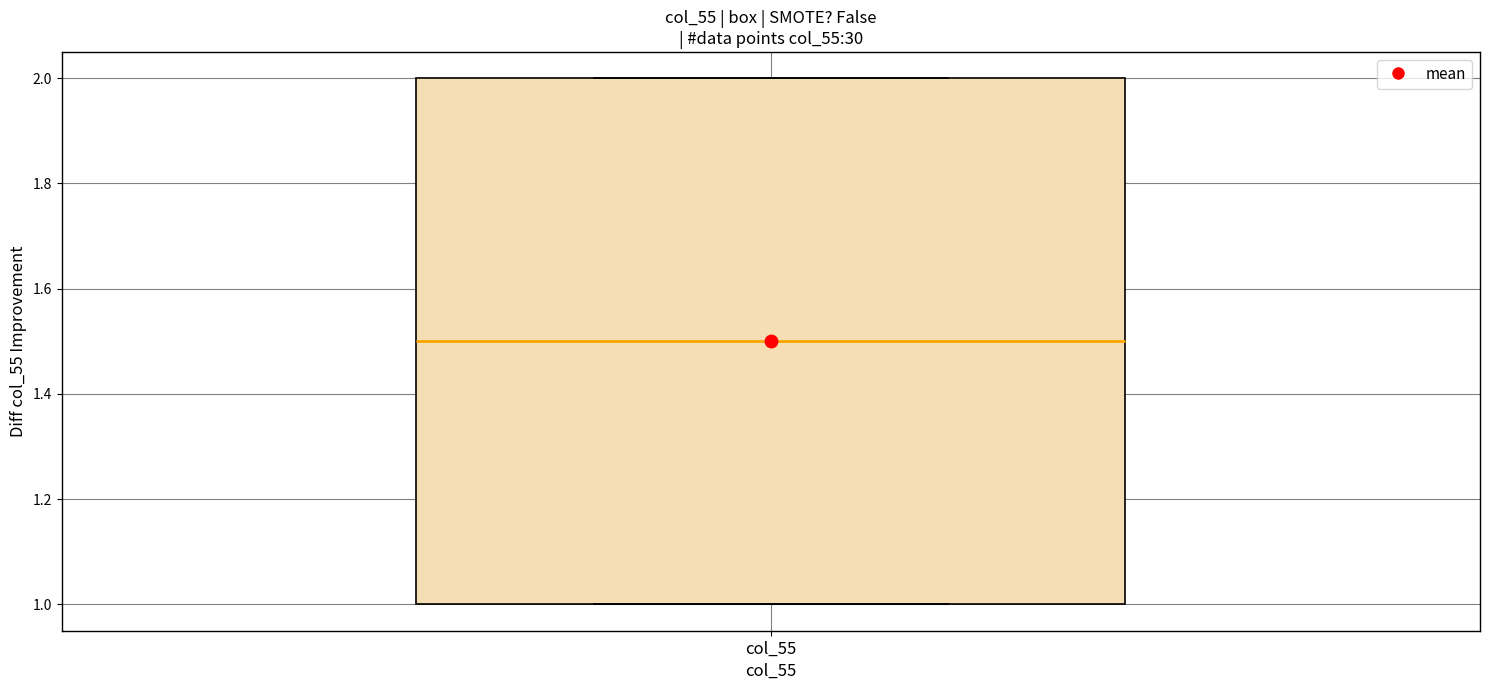

Where is the lower edge of the box for col_55 on the y-axis? The values are not printed on the chart, so give them approximately, as read against the axis.

1.0